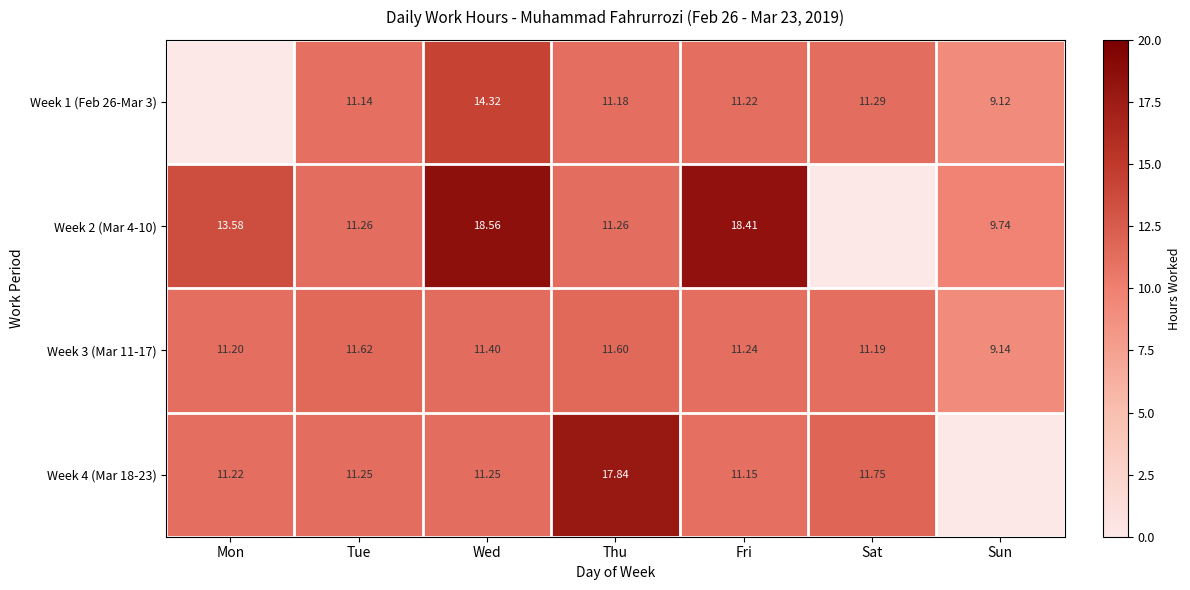

At which label does Week 3 (Mar 11-17) first exceed 11?

Mon